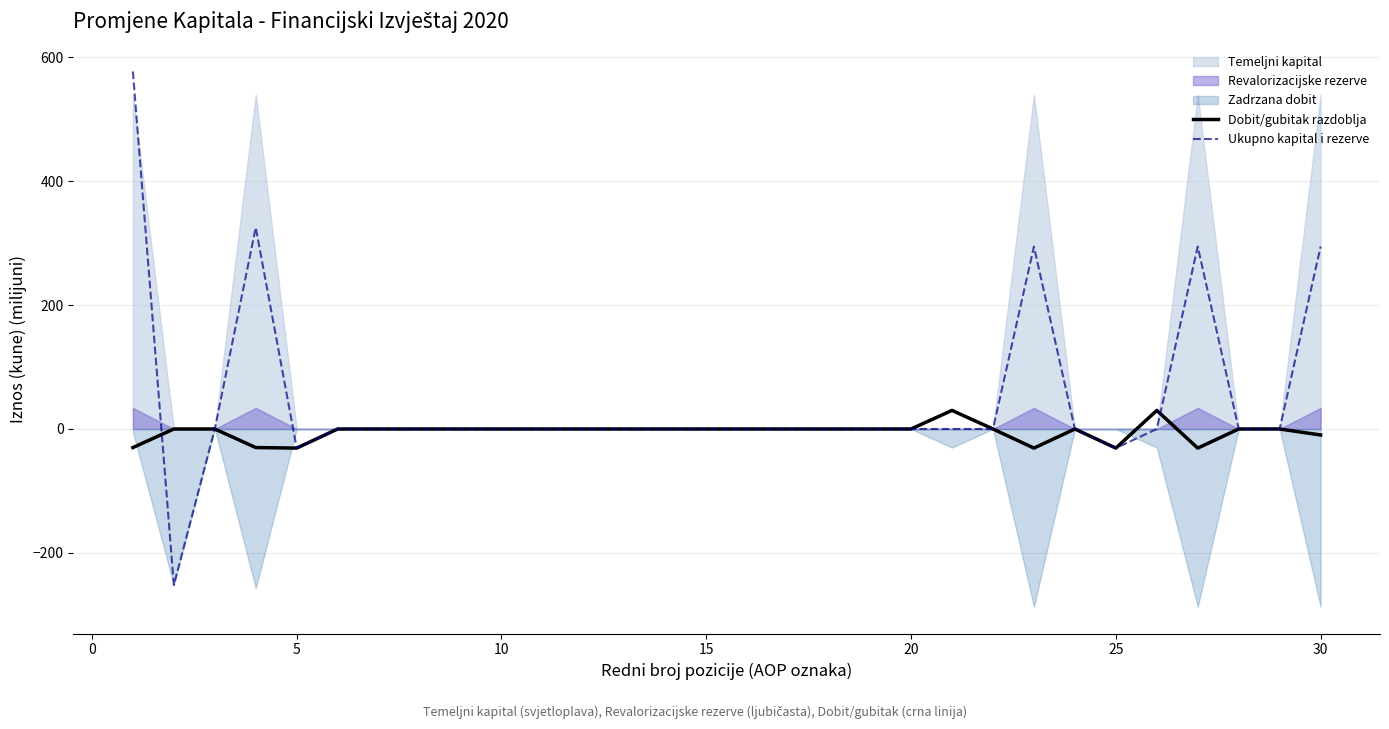

Is it true that Ukupno kapital i rezerve equals 294.3 at 30?

True